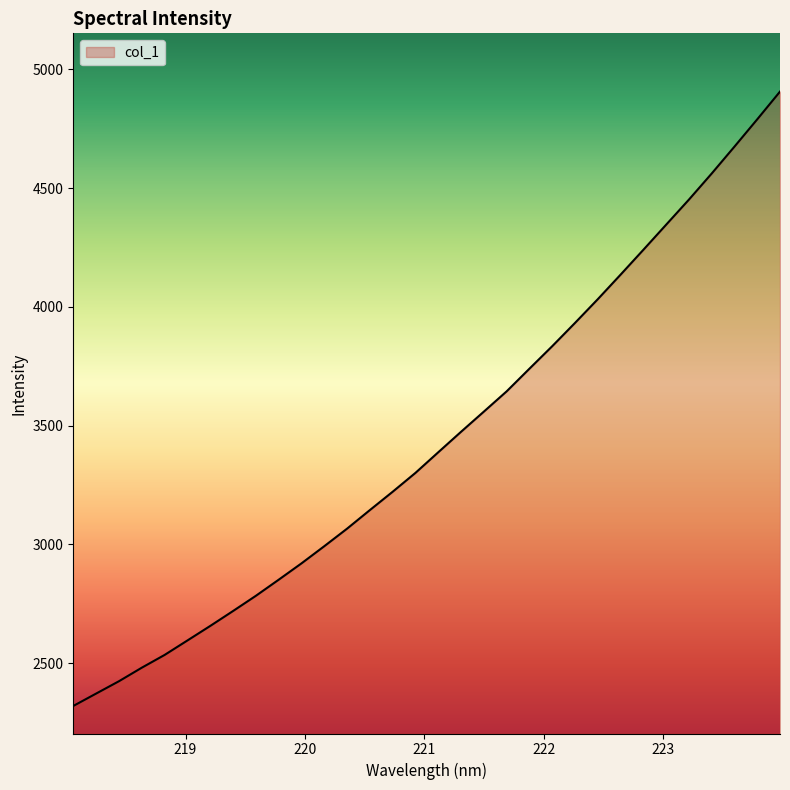

What is the smallest value displayed?

2319.2